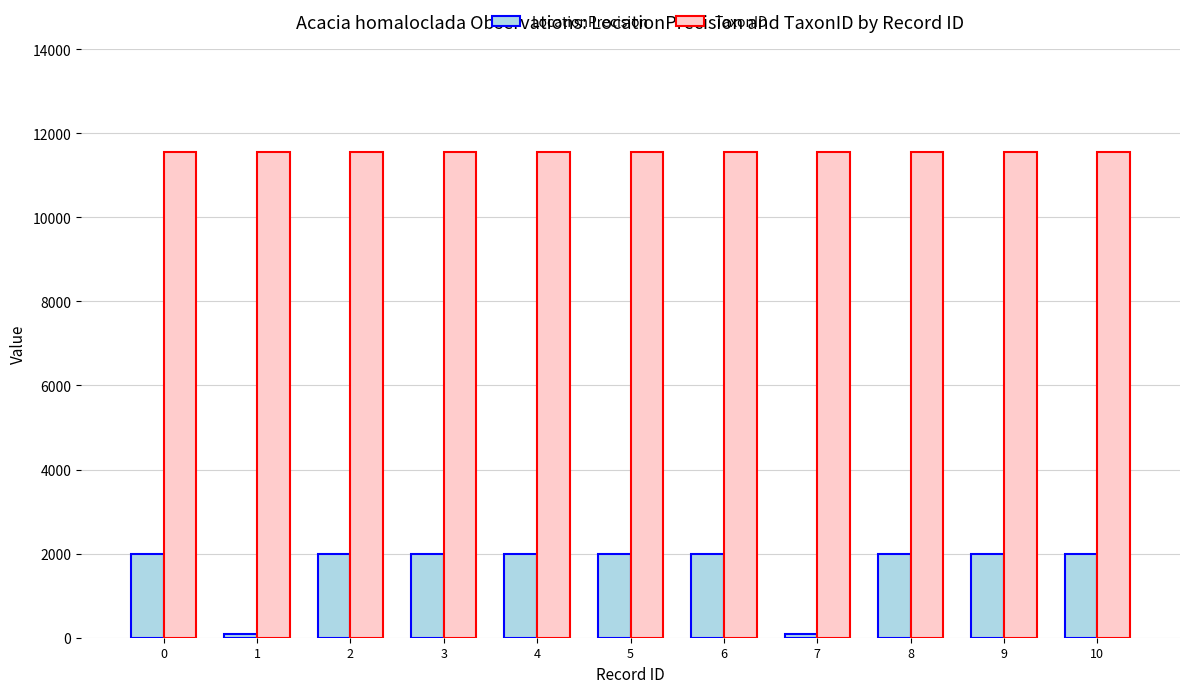

At 0, list the series in order from largest to smallest.

TaxonID, LocationPrecision